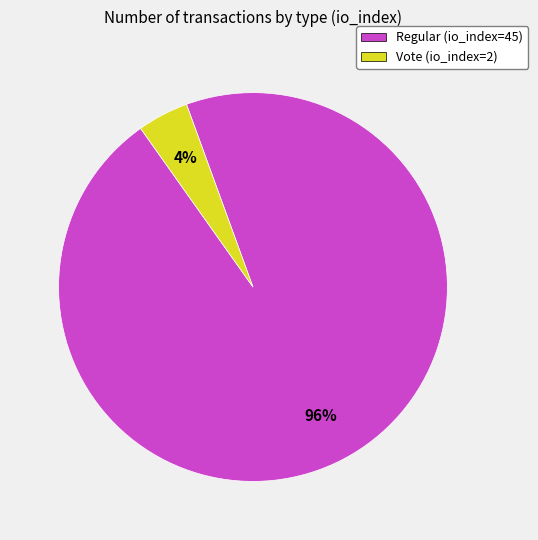

Is the sum of Vote (io_index=2) and Regular (io_index=45) greater than half?

Yes